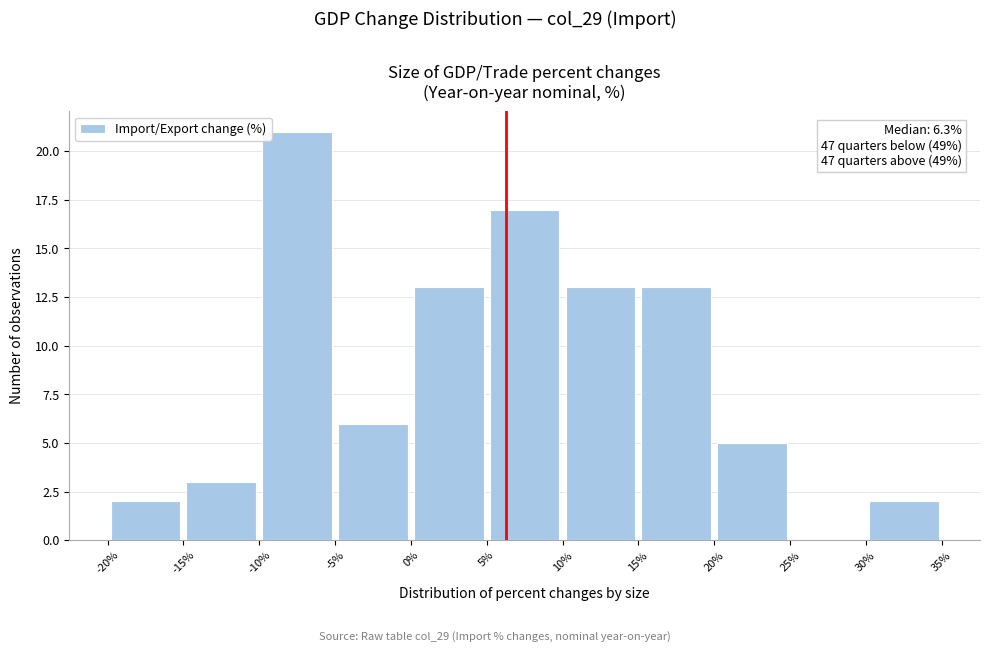

Which range on the x-axis has the tallest bar?

-10% to -5%